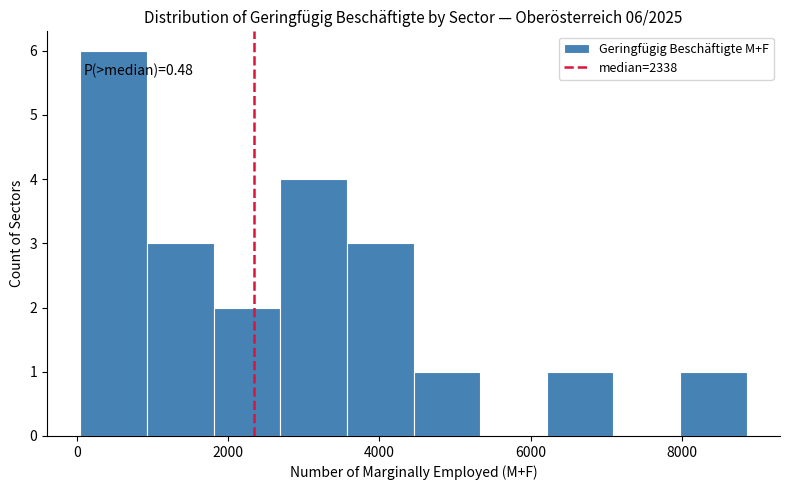

Which range on the x-axis has the tallest bar?

0 to 1000